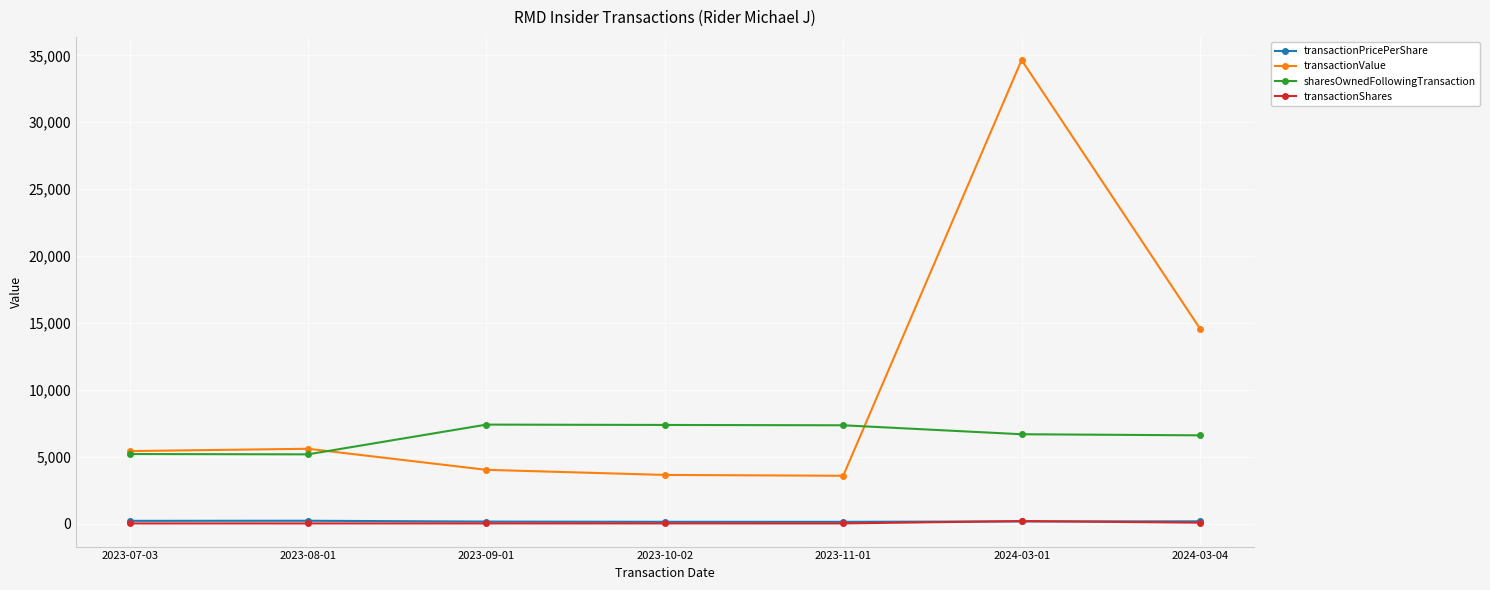

What is the maximum value for transactionValue?

34650.0